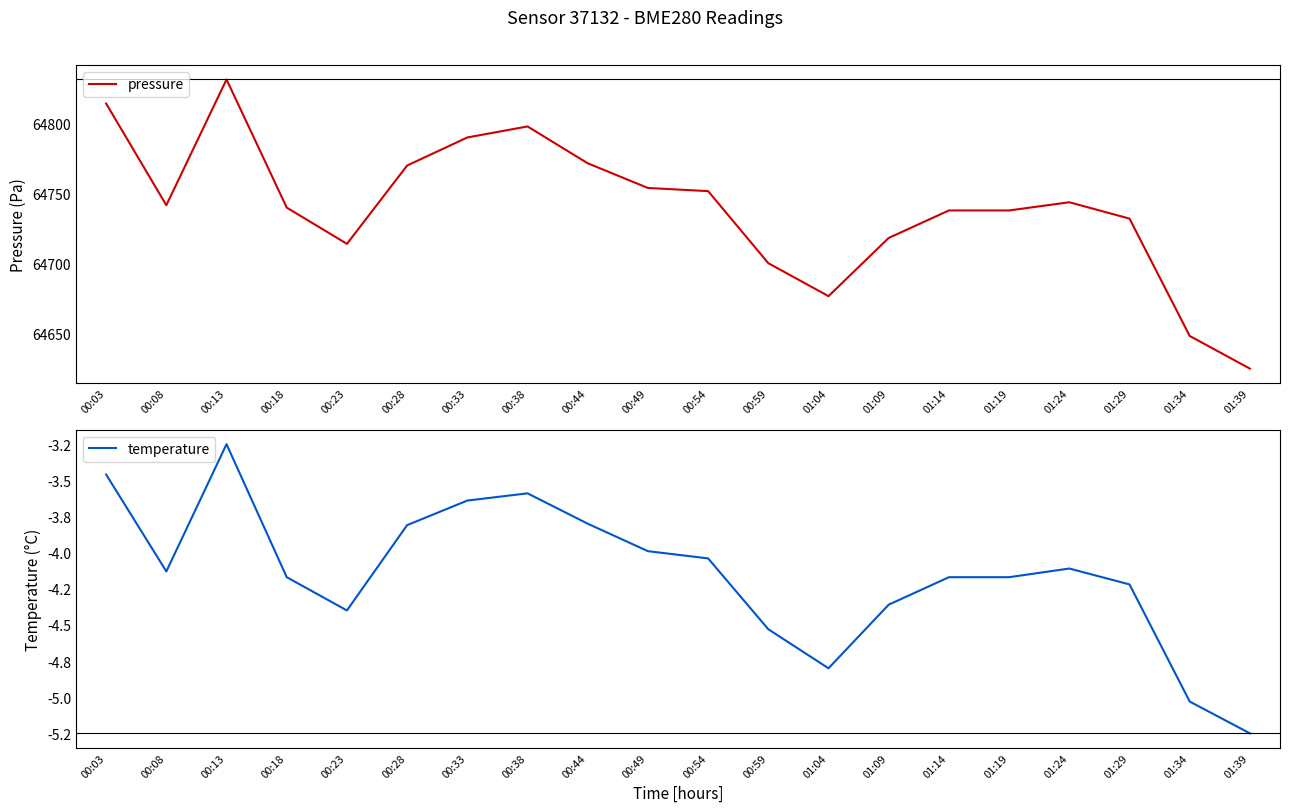

True or false: pressure has a value of 64700.2 at 00:59.

True